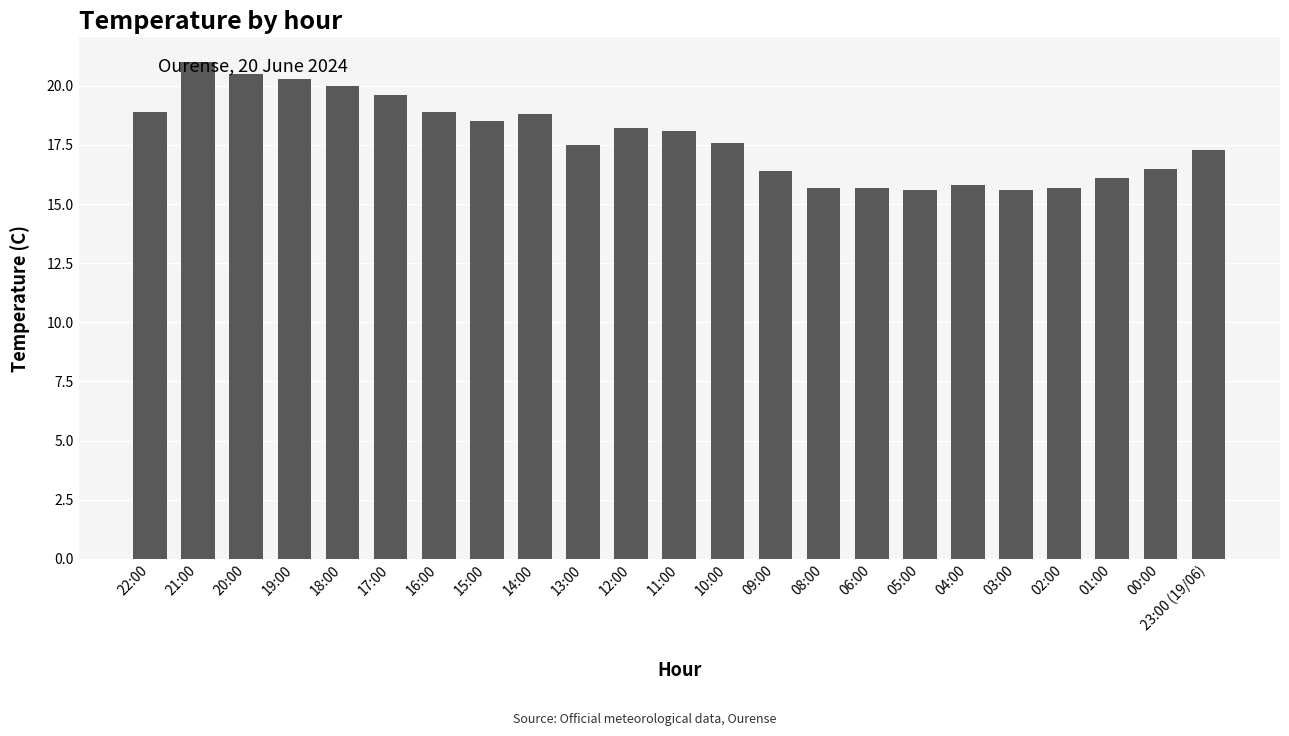

Reading left to right, list all the values displayed in this chart.

18.9	21.0	20.5	20.3	20.0	19.6	18.9	18.5	18.8	17.5	18.2	18.1	17.6	16.4	15.7	15.7	15.6	15.8	15.6	15.7	16.1	16.5	17.3